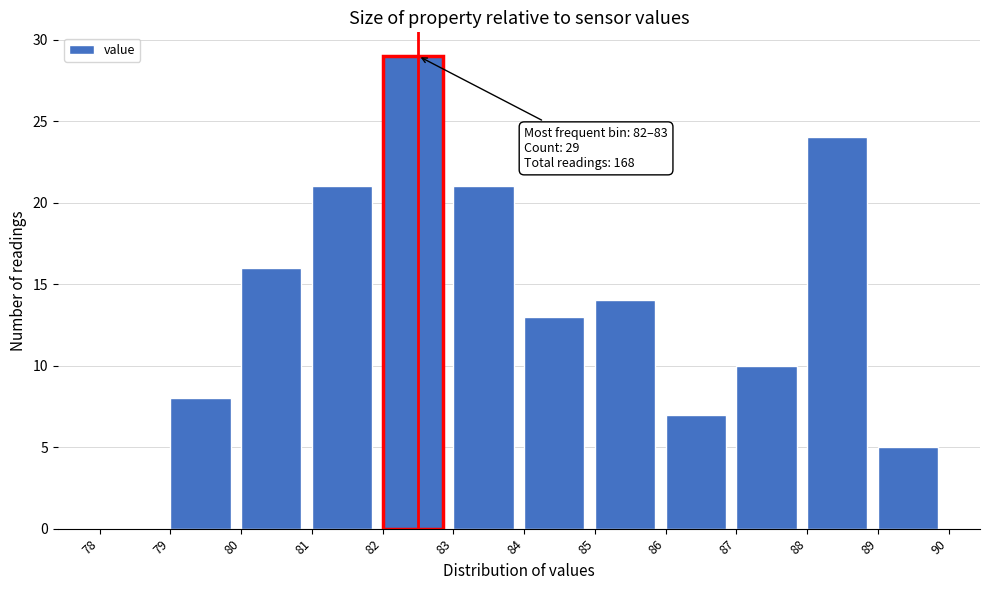

Over which range of the x-axis is the bar tallest?

82 to 83